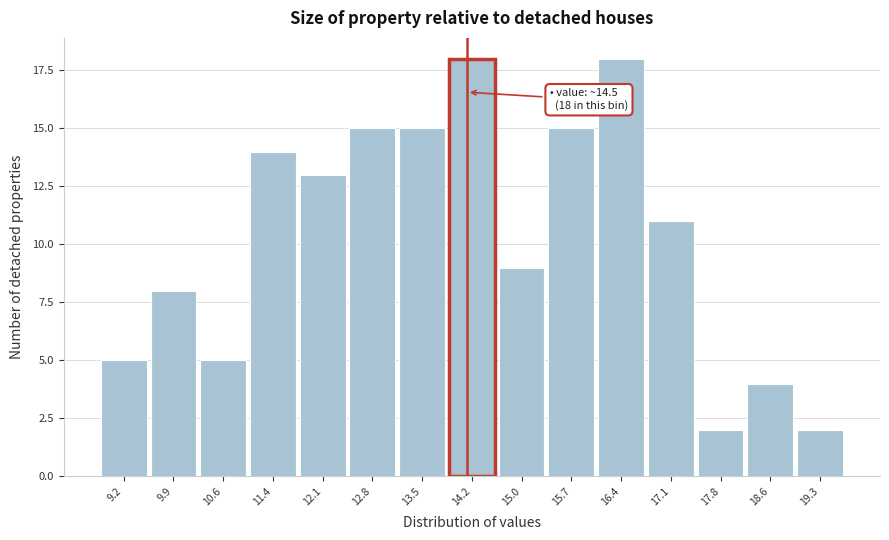

Reading left to right, extract all data points from this chart.

5	8	5	14	13	15	15	18	9	15	18	11	2	4	2